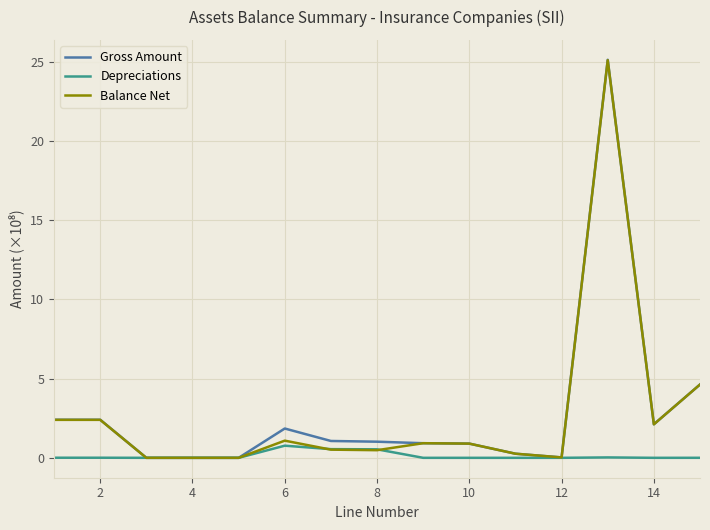

Which series has the largest range (max minus min)?

Gross Amount